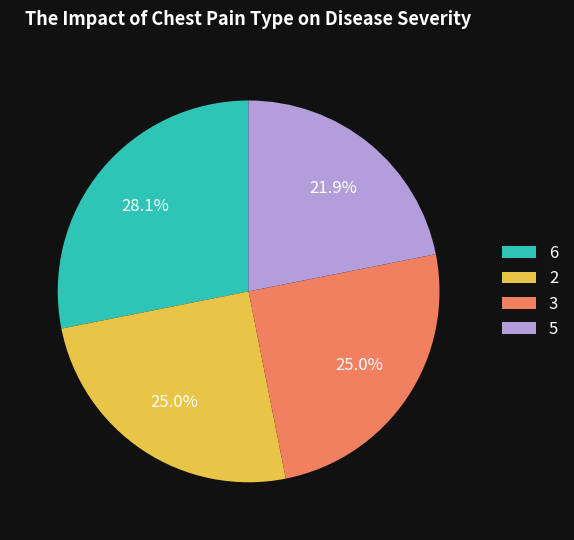

Is it true that 2 is 1% of the pie?

False